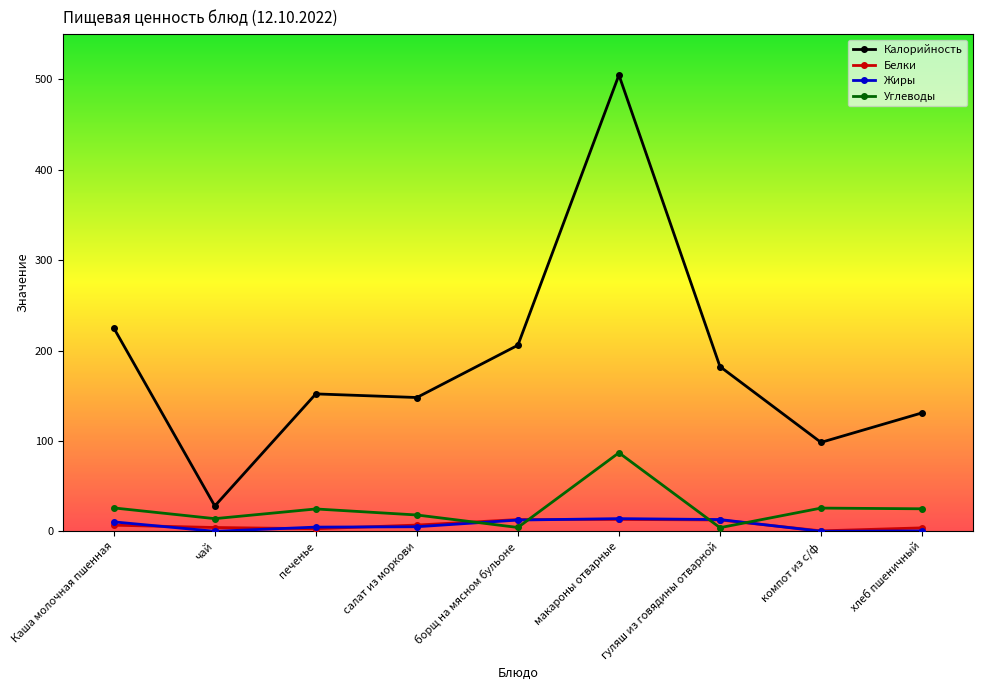

True or false: Жиры has more than 0 interior local peaks.

True